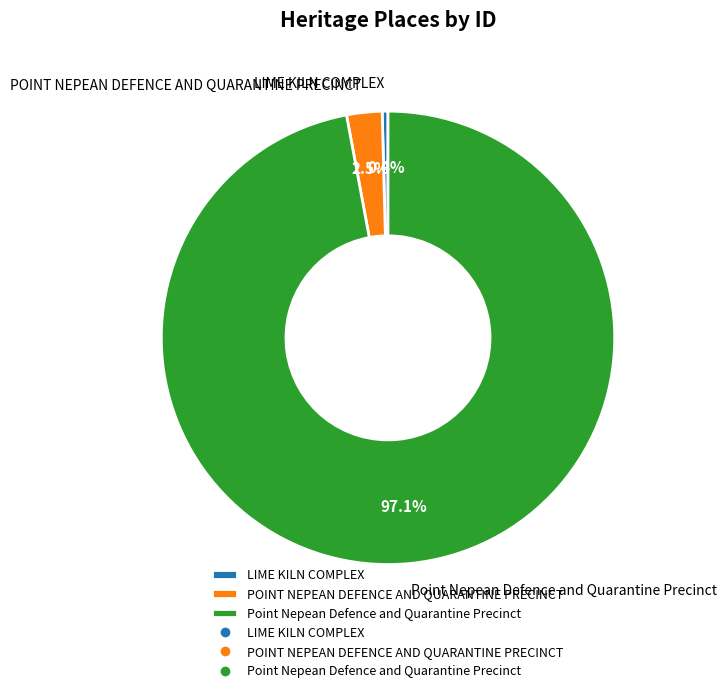

The POINT NEPEAN DEFENCE AND QUARANTINE PRECINCT slice represents 8% of the pie. True or false?

False